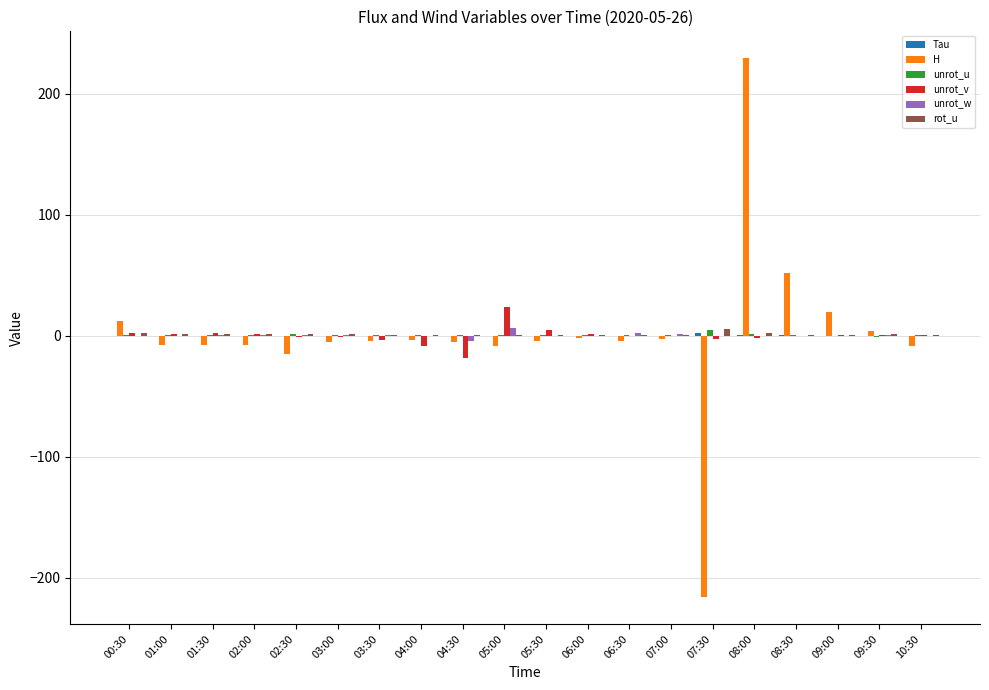

Which label corresponds to the largest value in the chart?

08:00